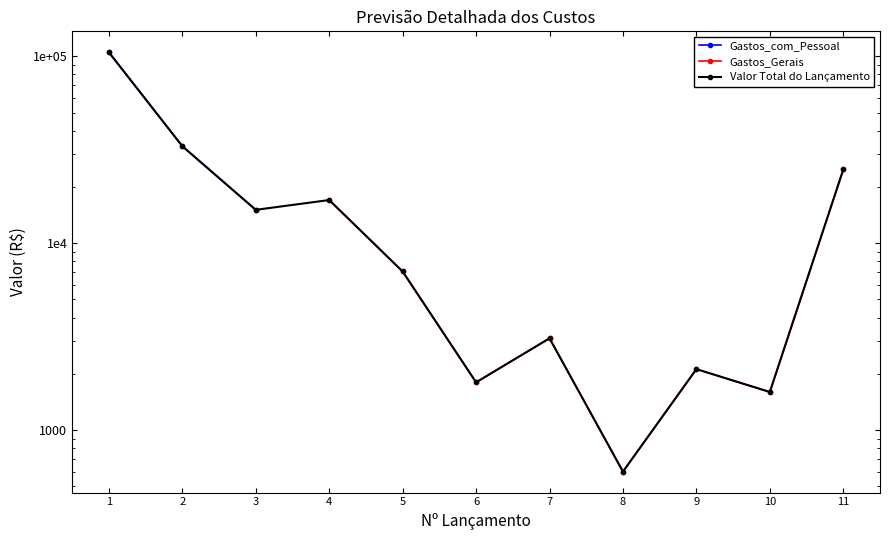

In Valor Total do Lançamento, how many points are higher than both neighbors (excluding endpoints)?

3